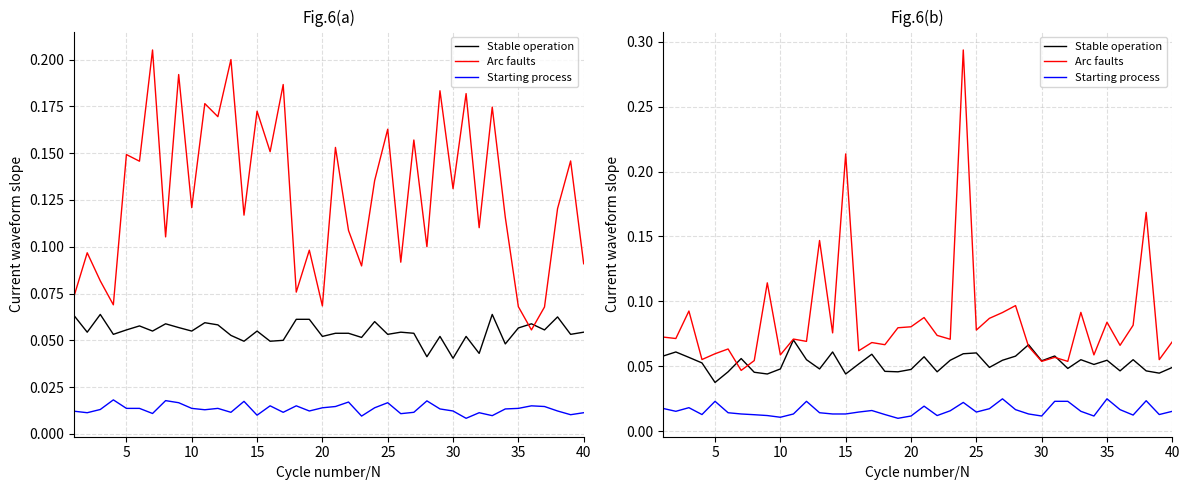

What is the average value of the Arc faults series?

0.1